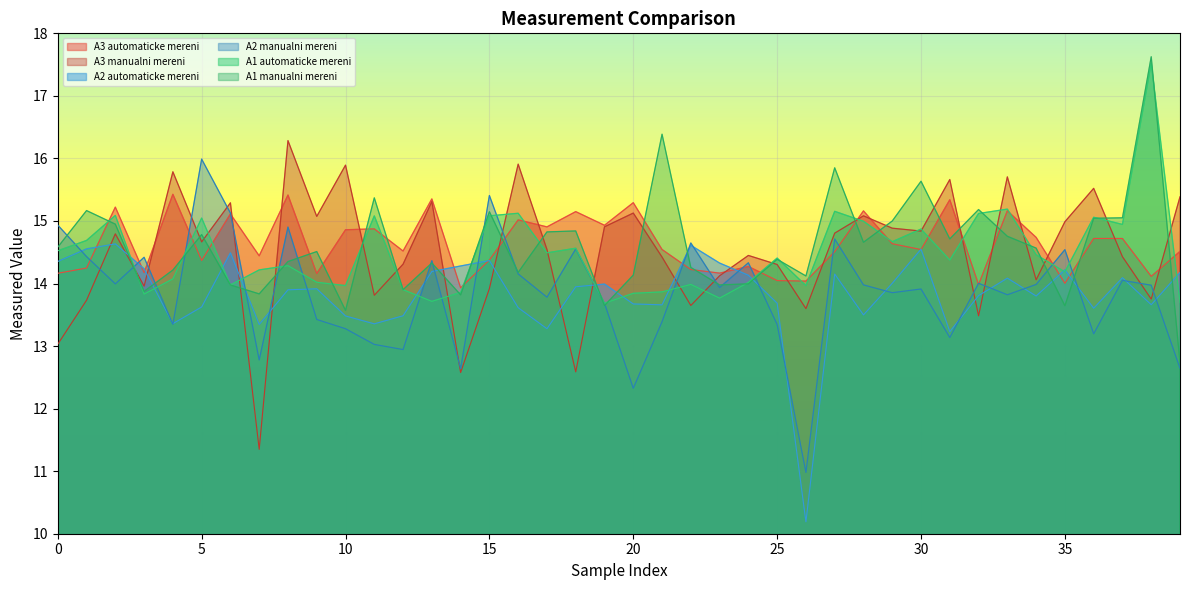

List the series in order of their peak value, lowest first.

A2 automaticke mereni, A3 automaticke mereni, A2 manualni mereni, A3 manualni mereni, A1 automaticke mereni, A1 manualni mereni